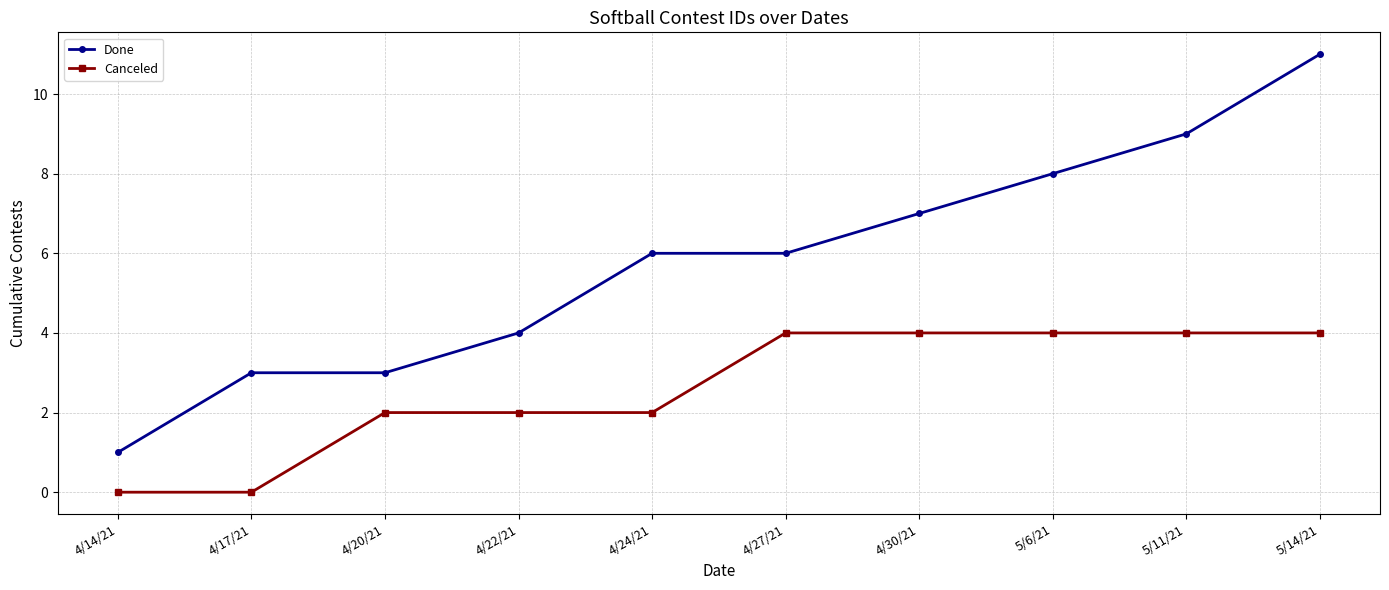

What position from the right is 5/6/21?

3